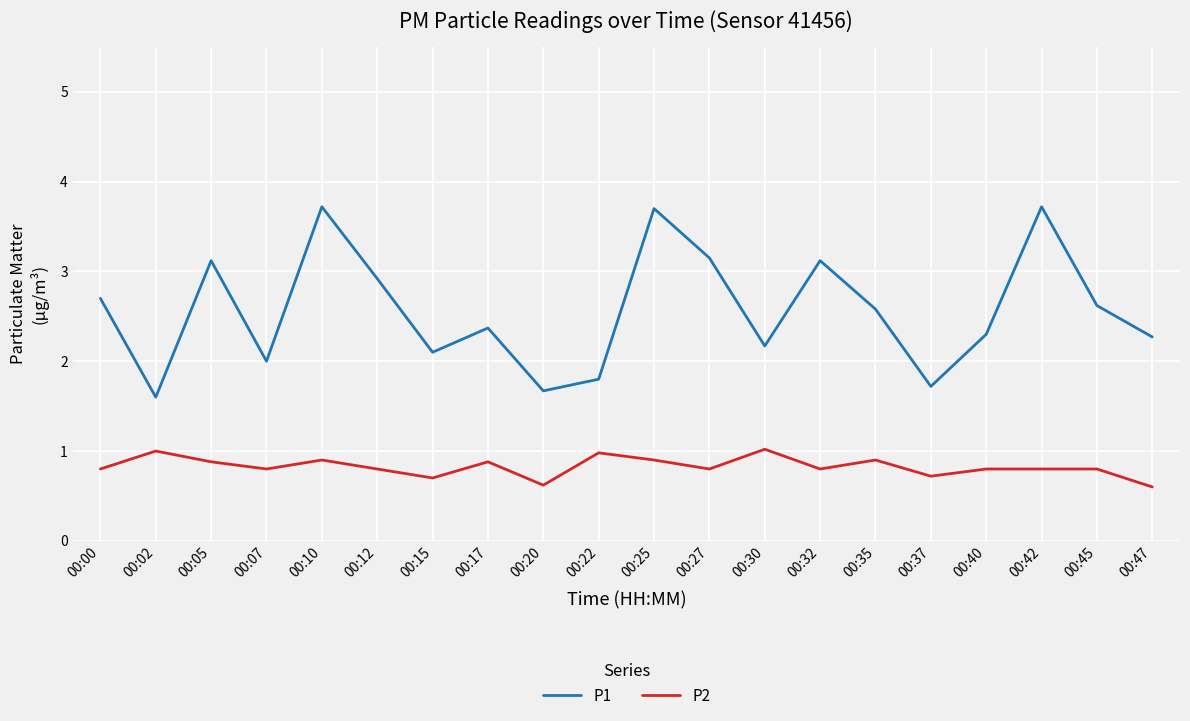

What is the difference between the maximum and second lowest values in the P2 series?

0.4